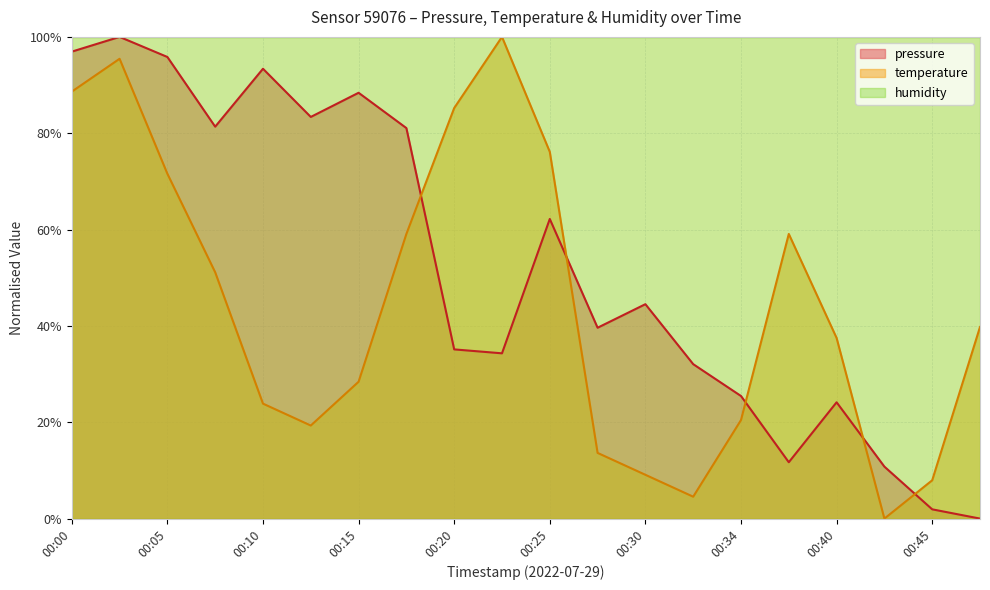

In temperature, how many points are higher than both neighbors (excluding endpoints)?

3